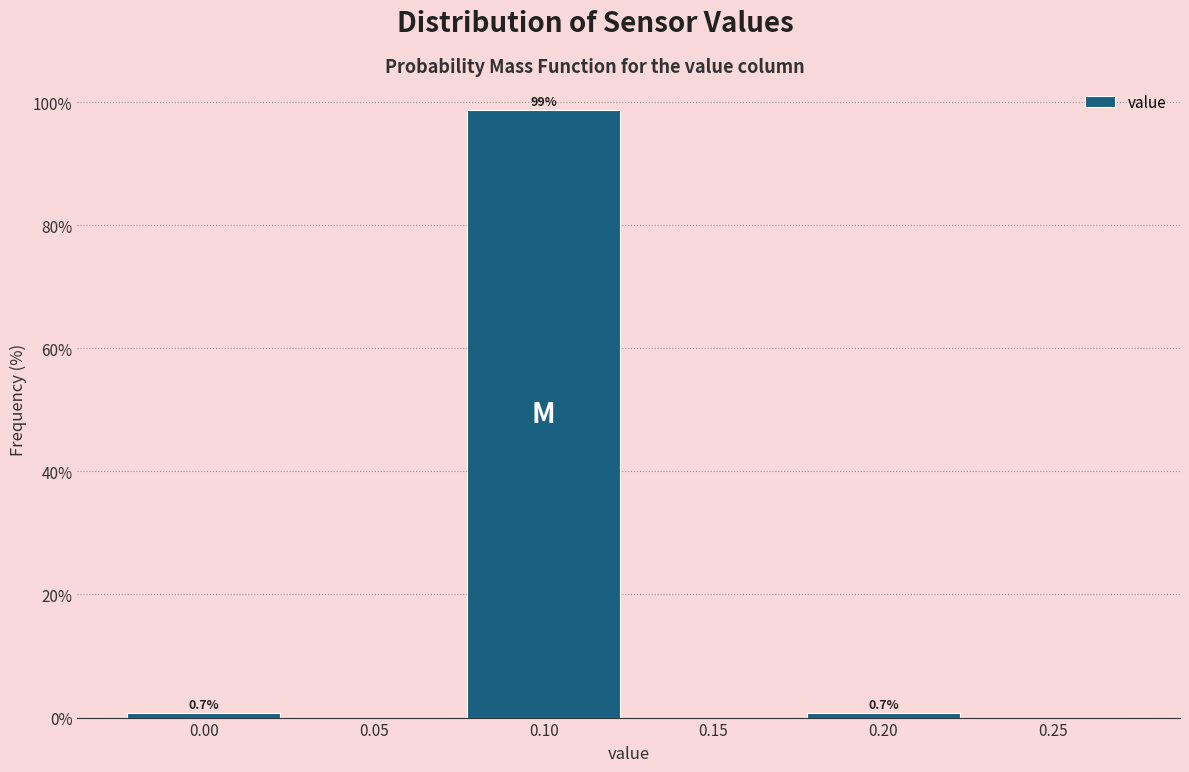

Which range on the x-axis has the tallest bar?

0.075 to 0.125